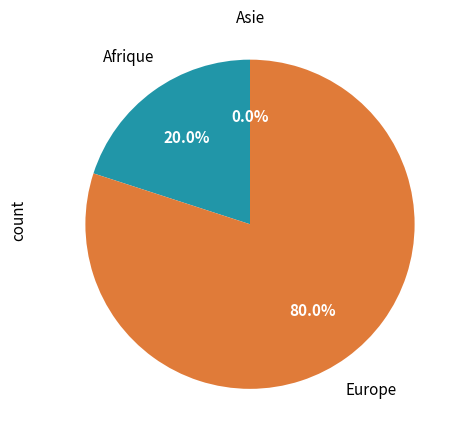

Which slice is the largest?

Europe